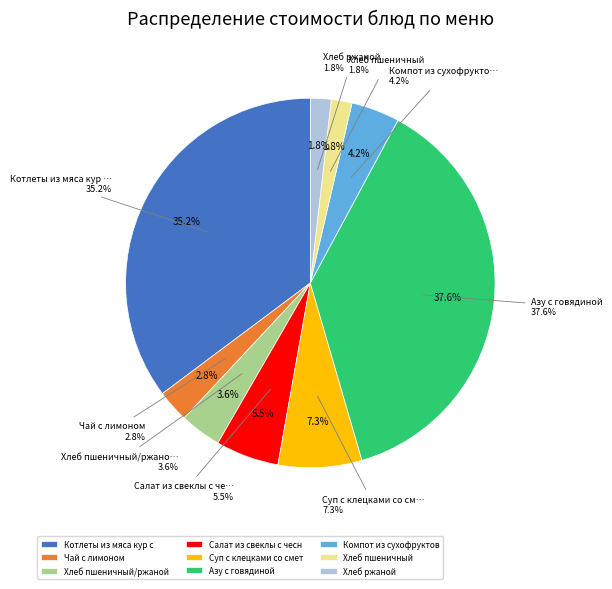

Does any single category account for the majority?

No